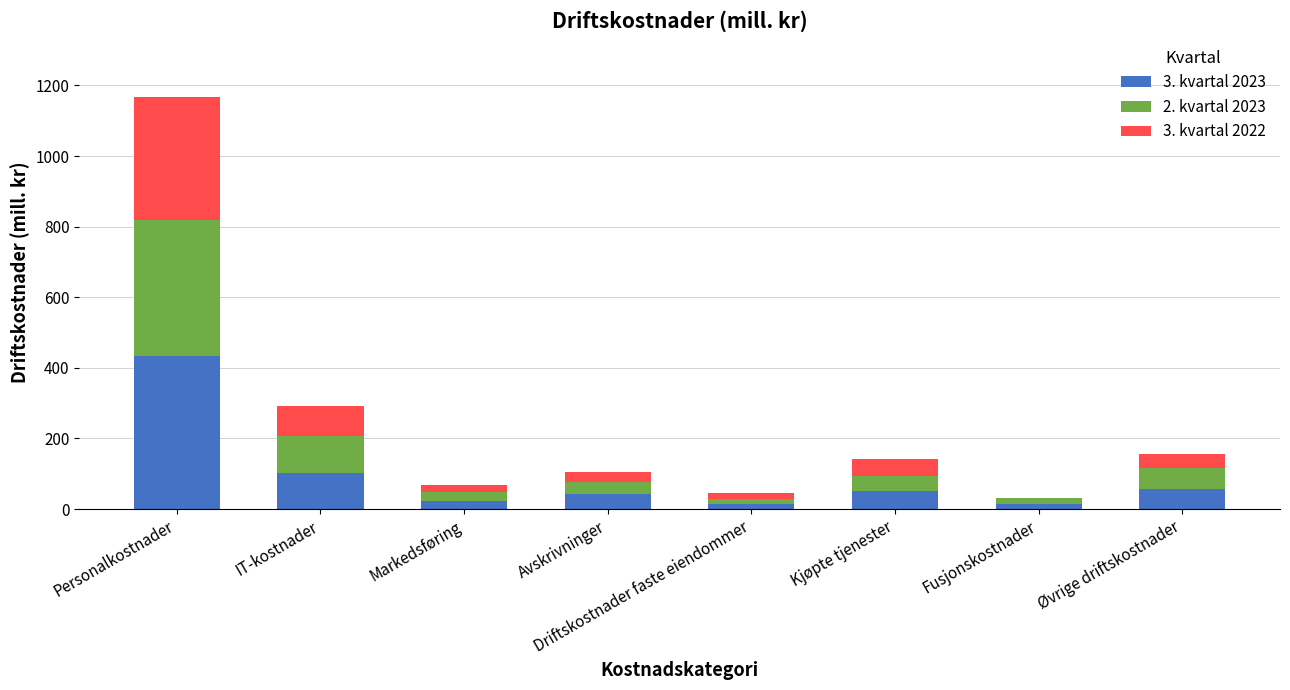

True or false: 3. kvartal 2023 has a value of 43 at Avskrivninger.

True